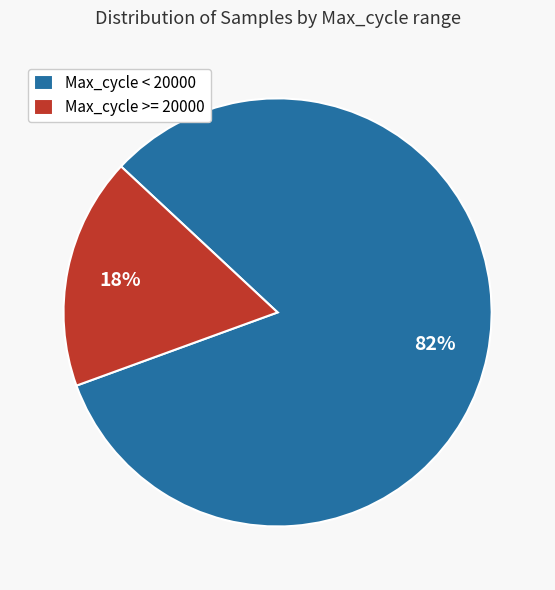

Count the number of slices in the pie.

2